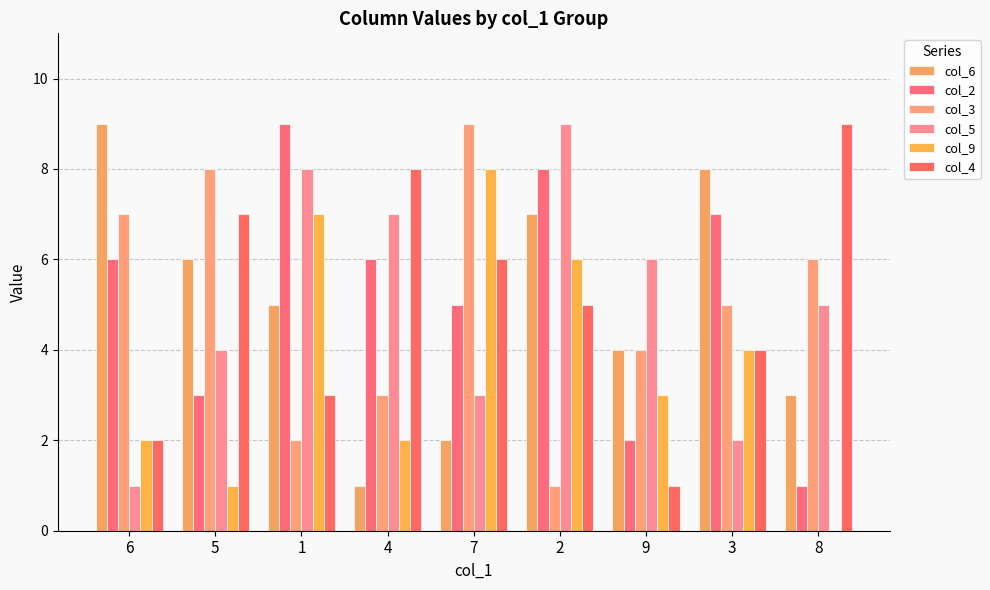

What is the sum of the col_9 values at 9 and 4?

5